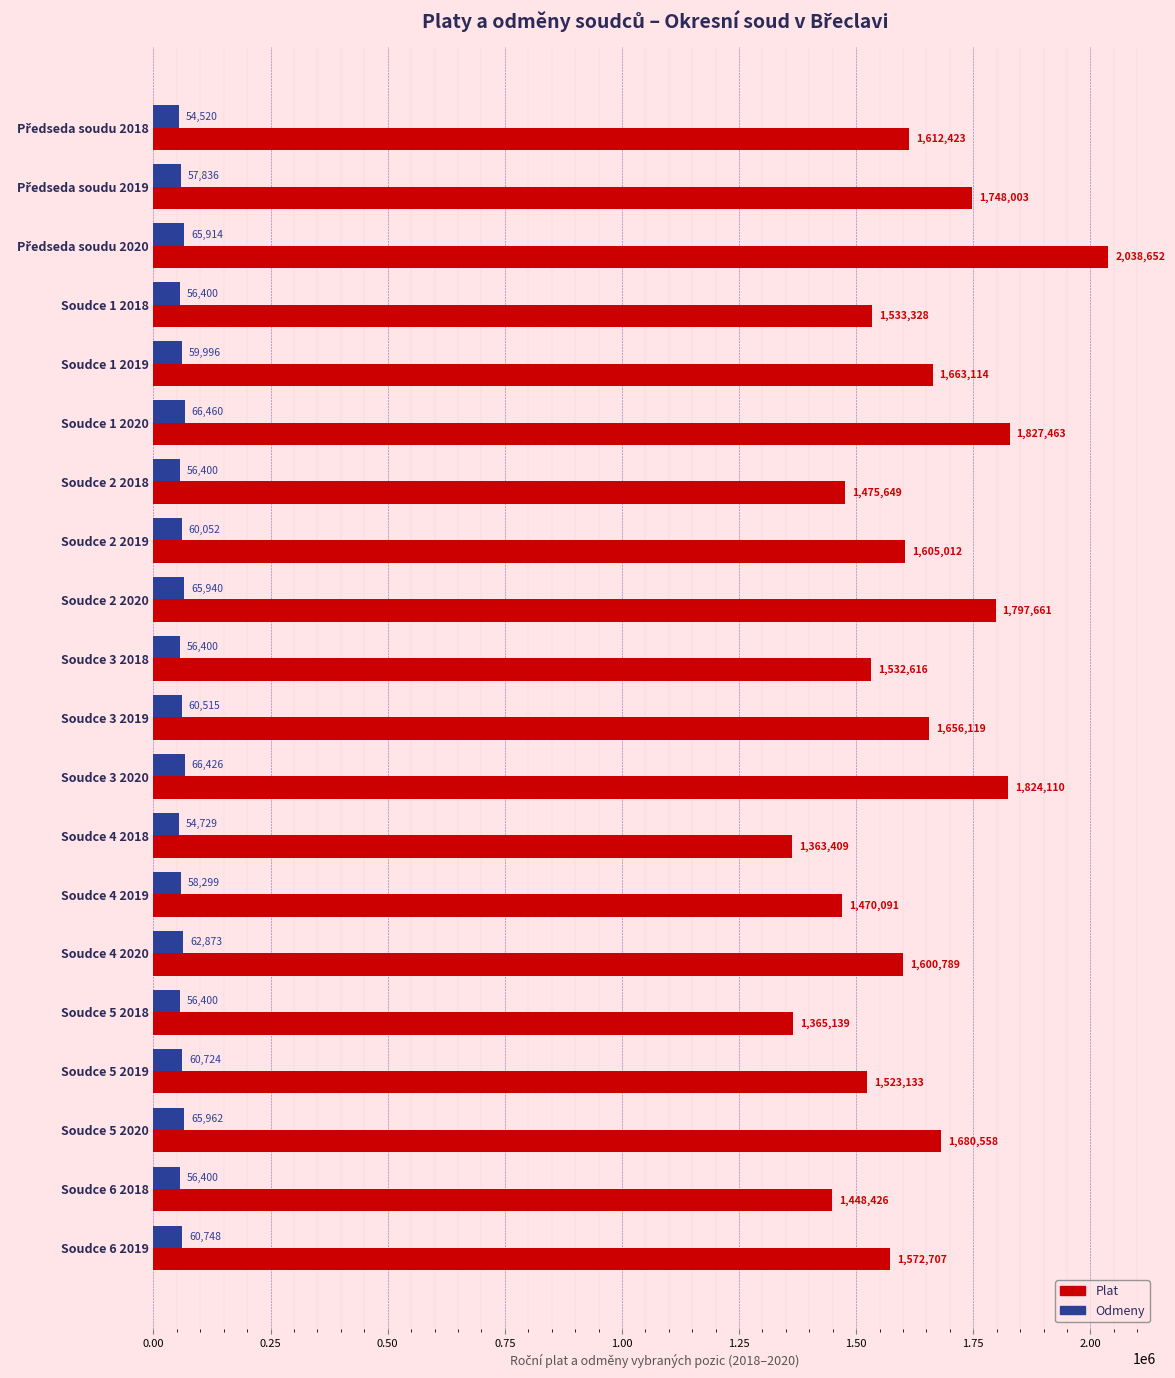

Between Soudce 3 2020 and Soudce 6 2018, which series saw the biggest shift?

Plat